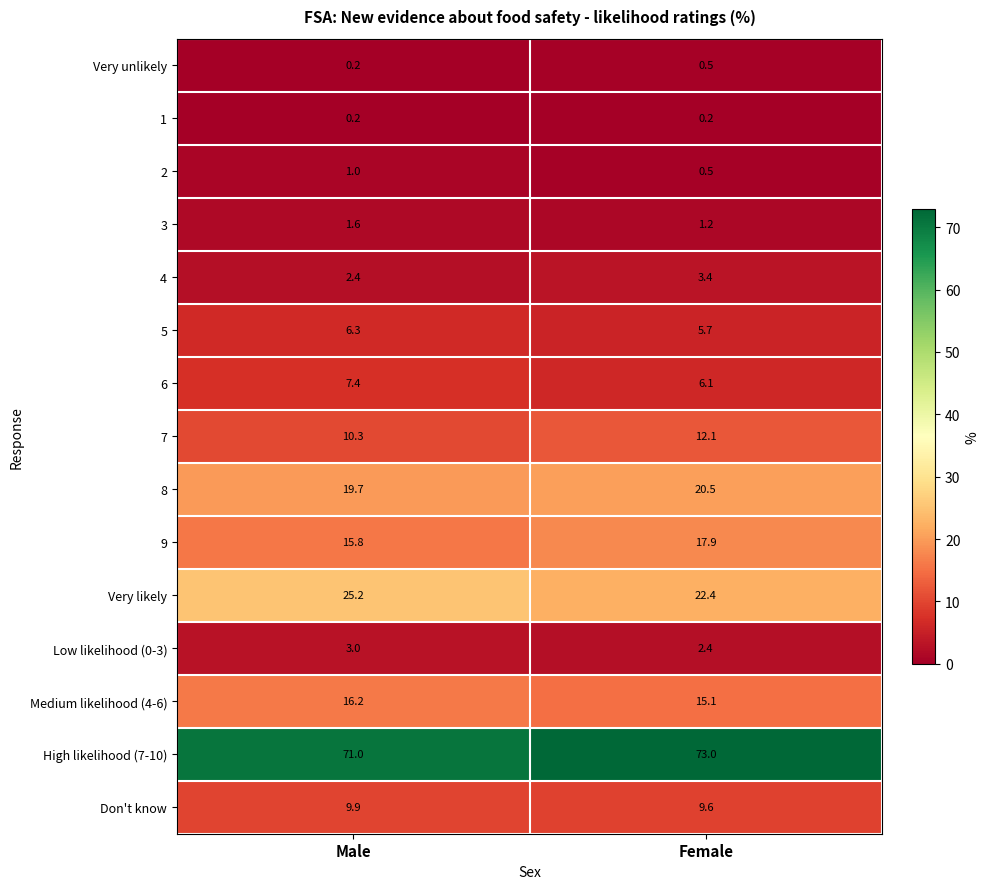

What is the difference between the 3 values at Female and Male?

0.4